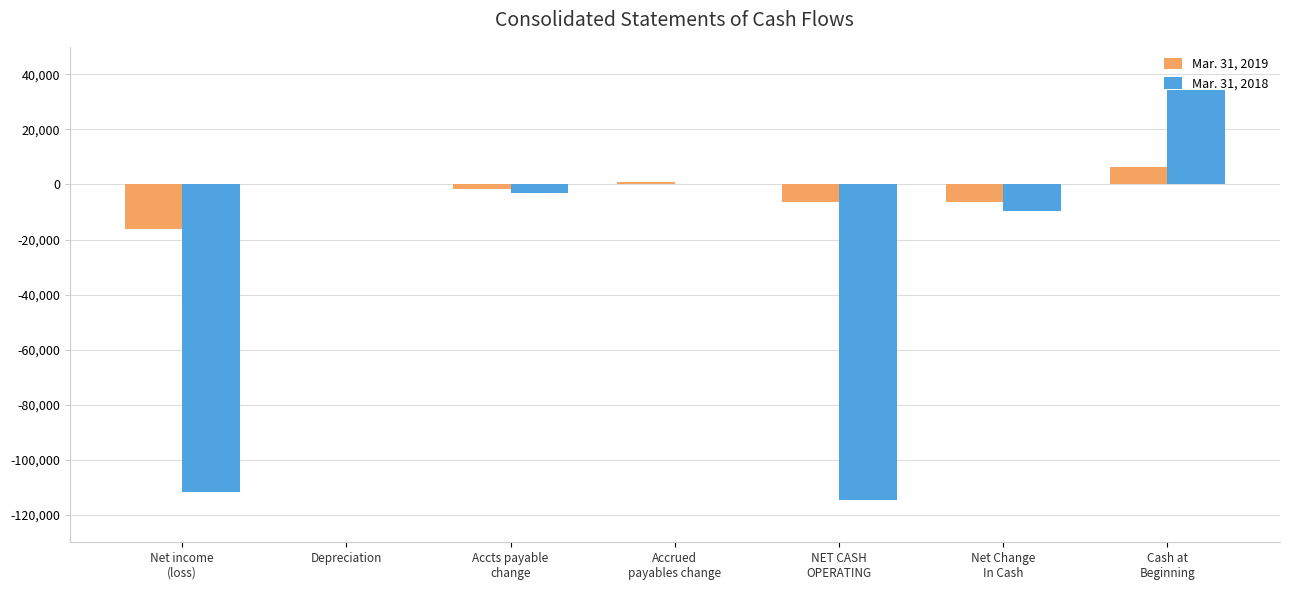

The value of Mar. 31, 2019 at NET CASH
OPERATING is -6319. True or false?

True